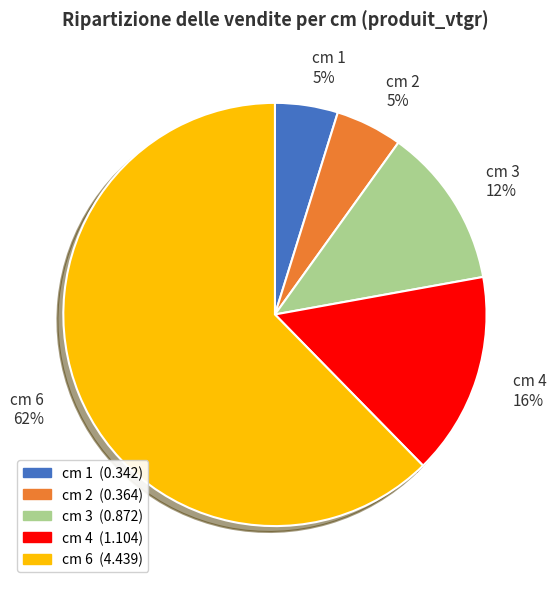

To the nearest percent, what percentage of the pie is cm 2 5%?

5%